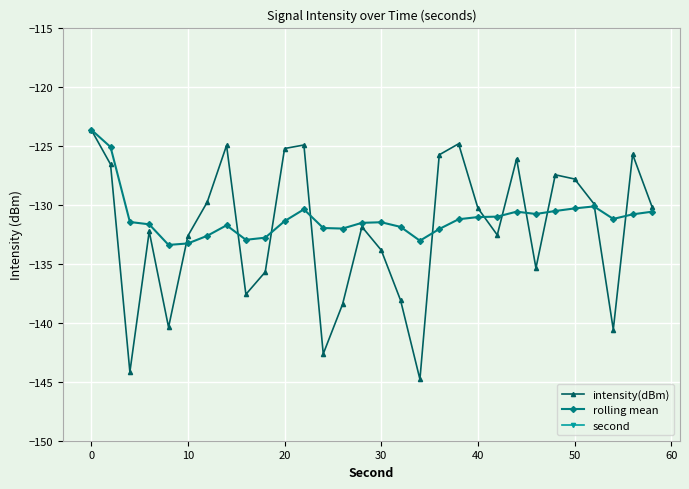

What is the greatest value displayed?

58.0